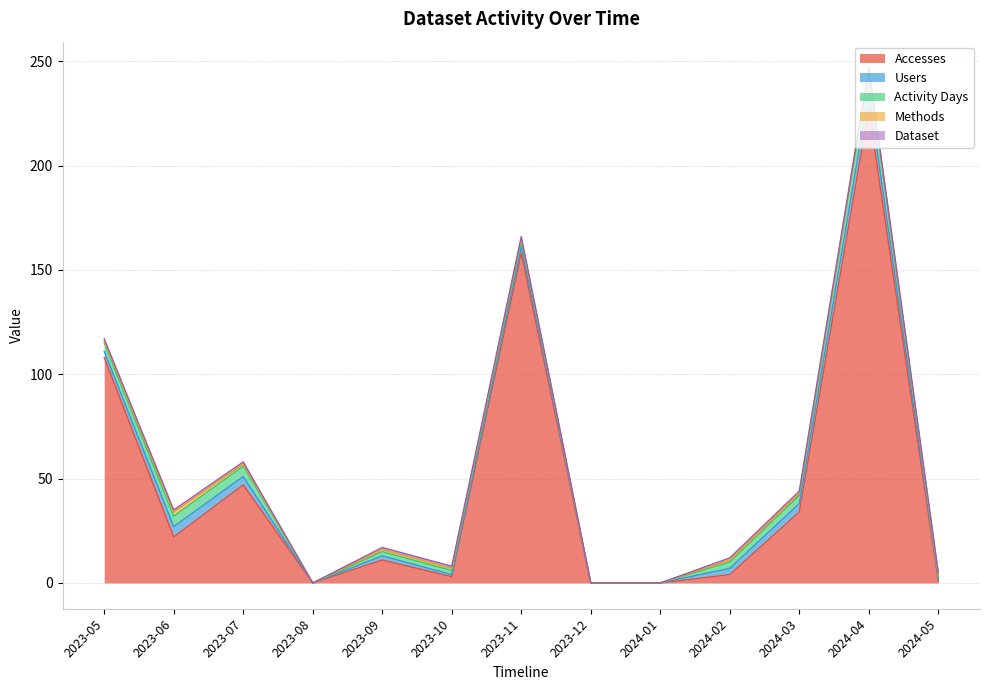

Reading left to right, extract all data points from this chart.

Accesses: 108	22	47	0	11	3	158	0	0	4	34	227	1
Users: 3	5	4	0	2	1	3	0	0	3	4	8	1
Activity Days: 4	5	5	0	2	2	3	0	0	3	4	10	1
Methods: 1	2	1	0	1	1	1	0	0	1	1	1	1
Dataset: 1	1	1	0	1	1	1	0	0	1	1	1	1